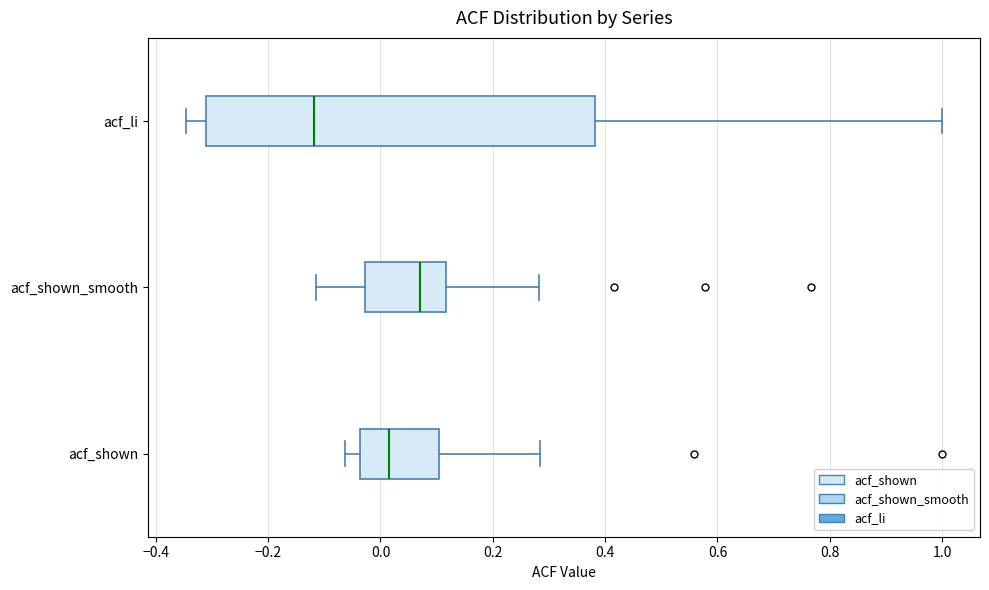

Reading bottom to top, transcribe this box plot: for each box, give where its median line is, the range the box spans, and where its two whiskers end, as read against the x-axis. The values are not printed on the chart, so give them approximately, as read against the axis.

acf_shown: median 0.02, box -0.04 to 0.10, whiskers -0.06 to 0.28
acf_shown_smooth: median 0.08, box -0.02 to 0.12, whiskers -0.12 to 0.28
acf_li: median -0.12, box -0.32 to 0.38, whiskers -0.34 to 1.00